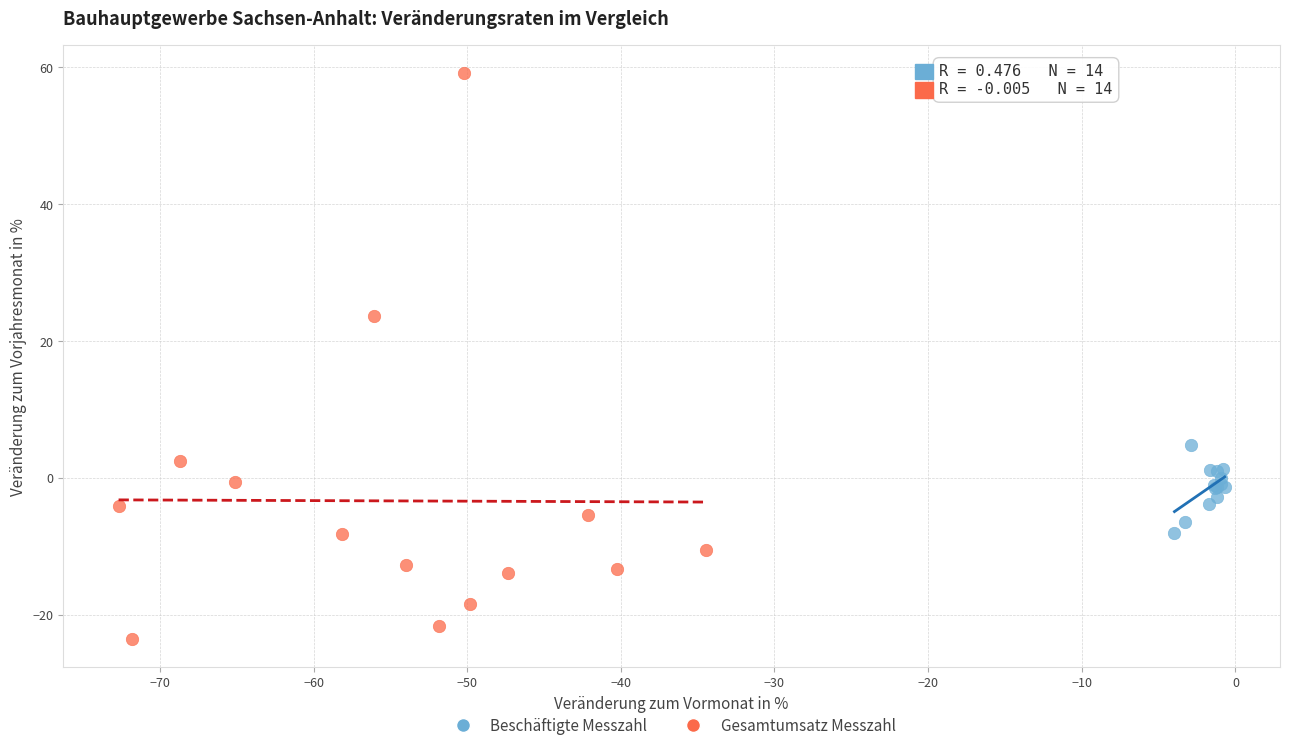

What are all the series names shown in the legend?

Beschäftigte Messzahl, Gesamtumsatz Messzahl